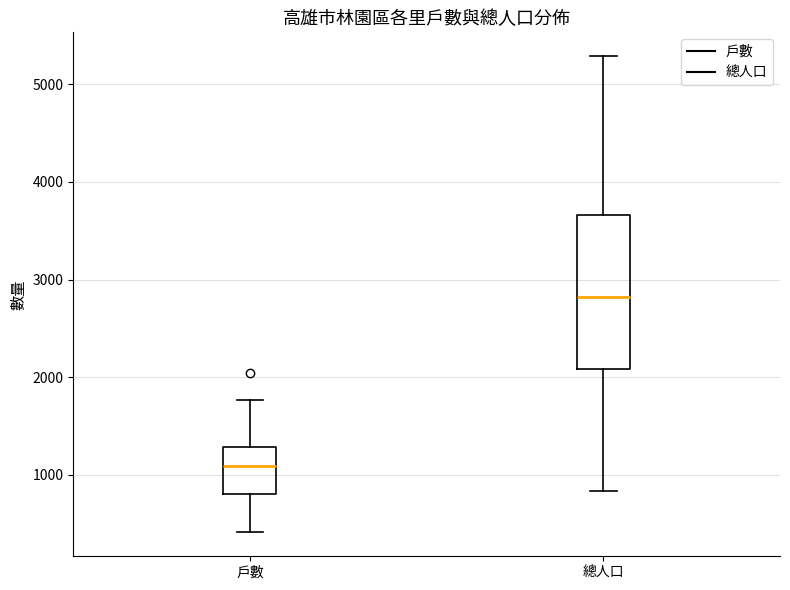

Comparing the boxes themselves (not the whiskers), which one is the tallest?

總人口